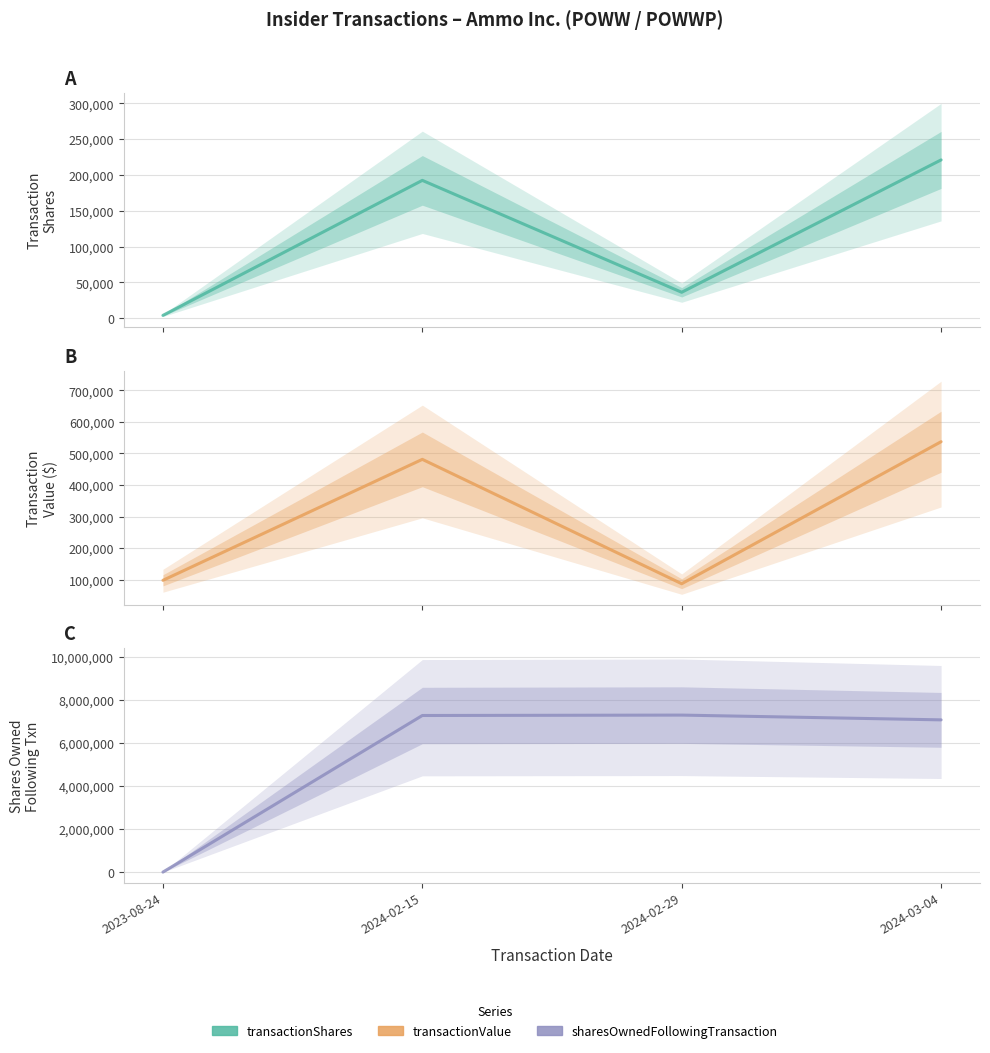

What is the label of the 4th point from the left?

2024-03-04